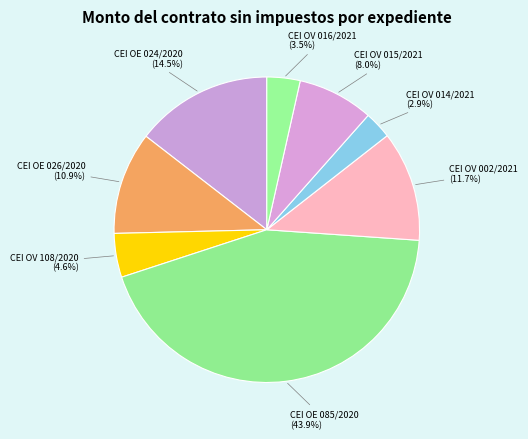

Does any single category account for the majority?

No